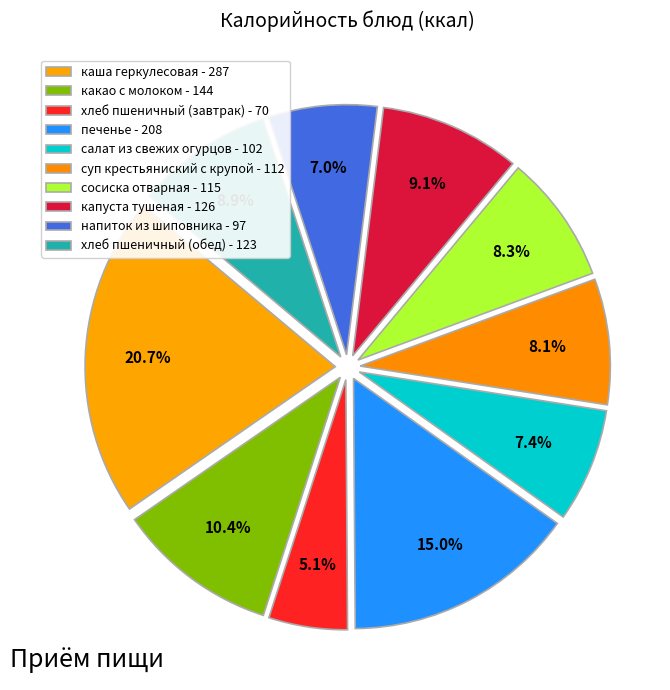

How many segments does this pie chart have?

10